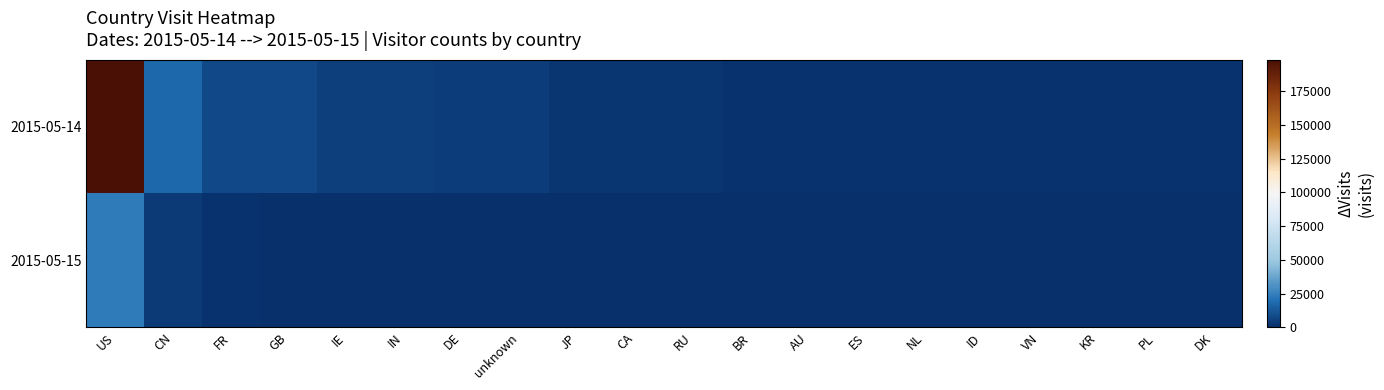

How many series are shown in this chart?

2